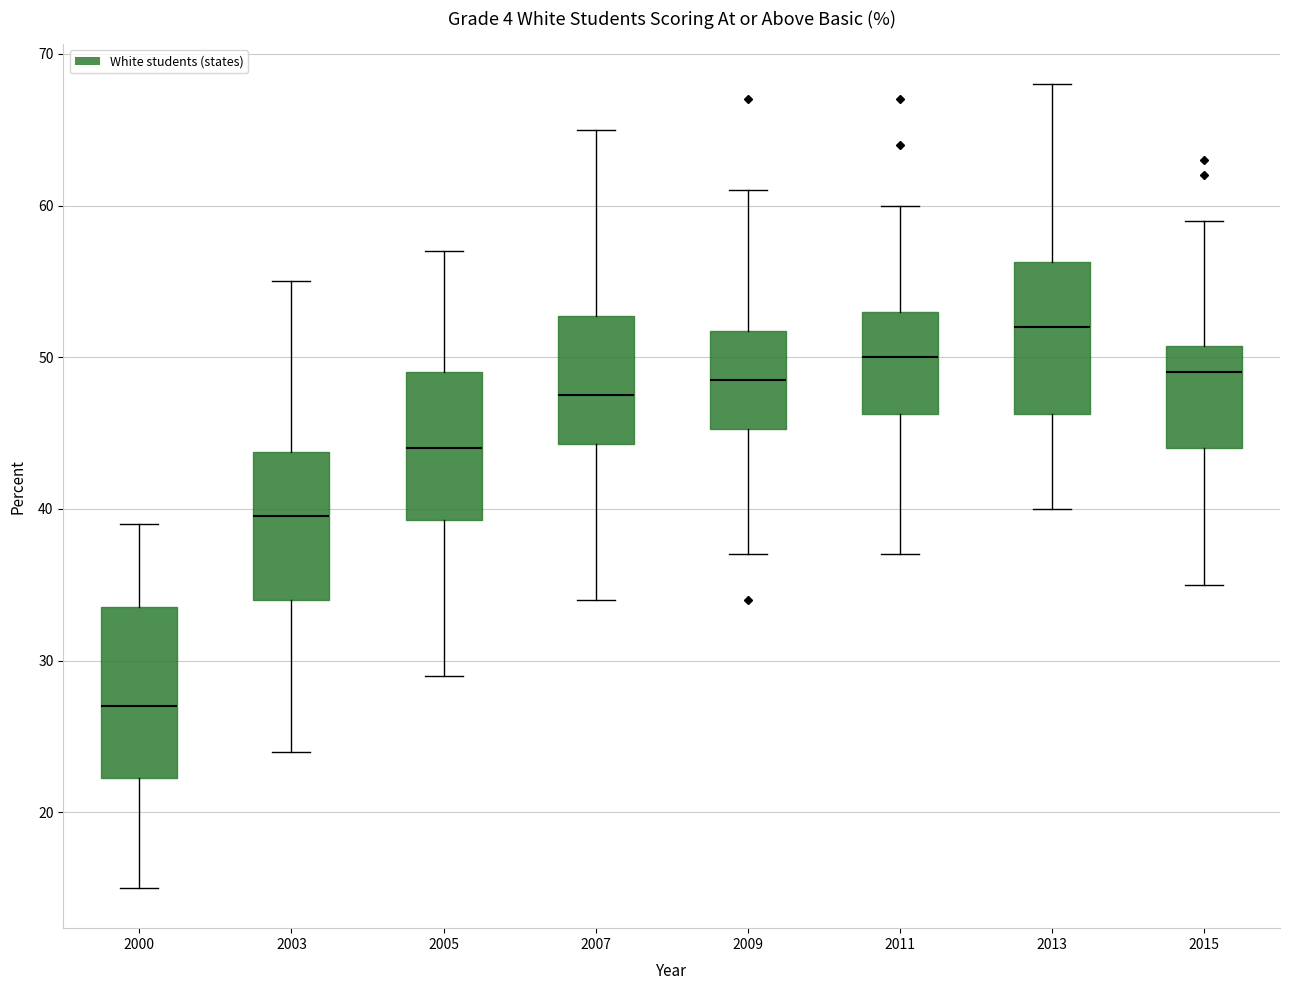

Where does the lower whisker of the box at x = 2013 end on the y-axis? The values are not printed on the chart, so give them approximately, as read against the axis.

40